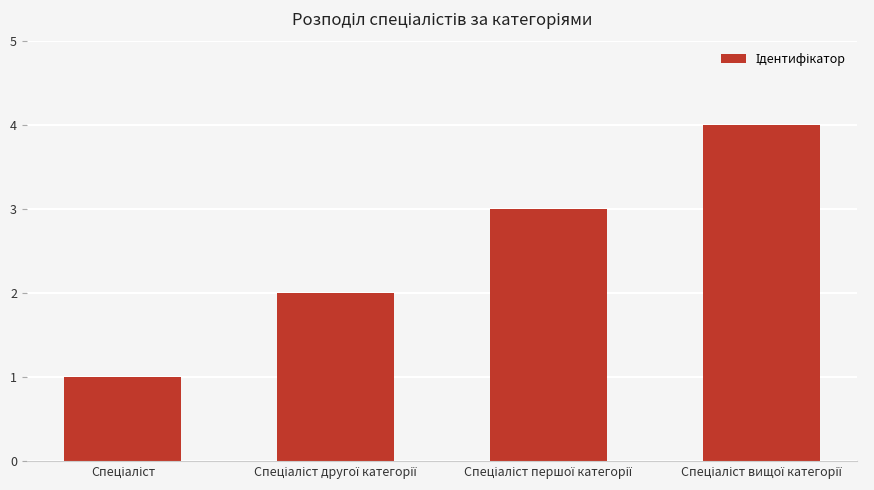

What is the greatest value displayed?

4